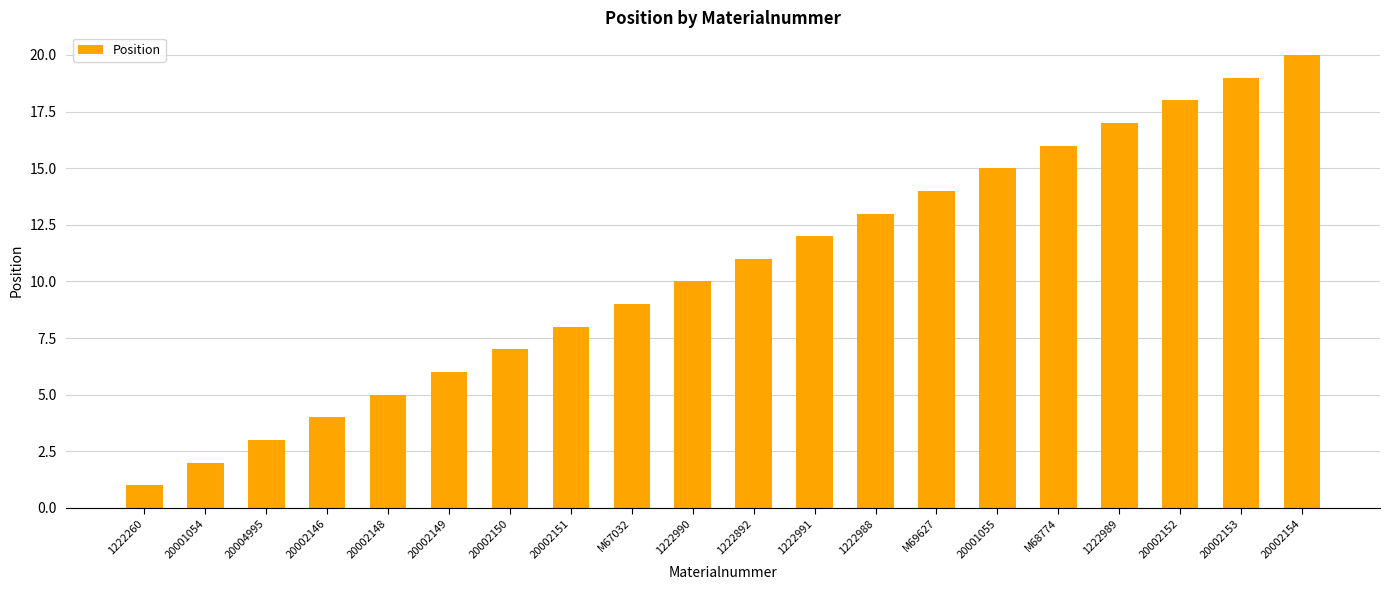

What is the sum of all values?

210